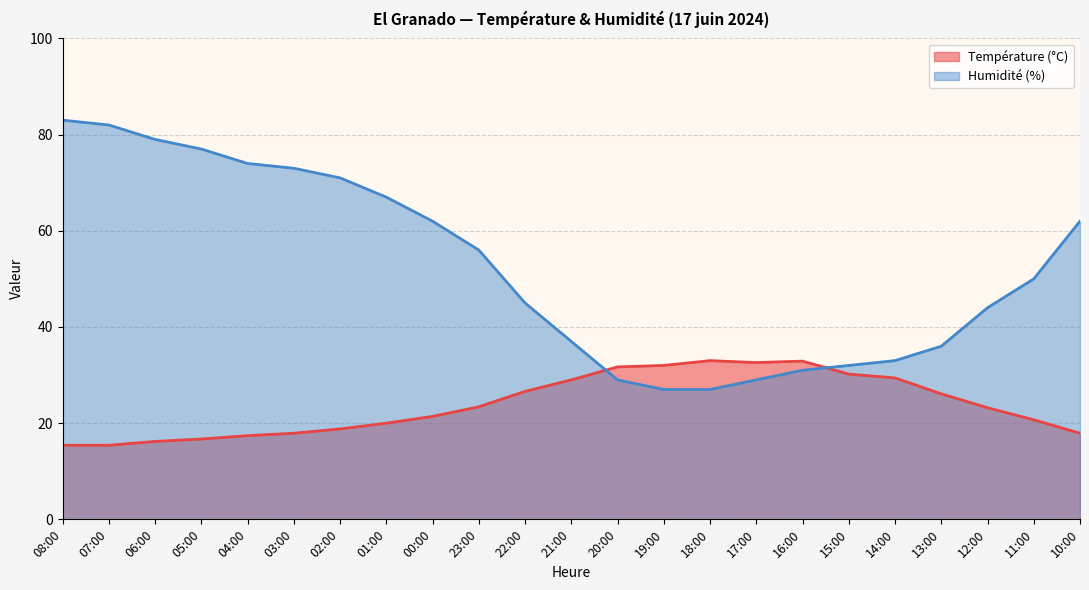

The value of Humidité (%) at 18:00 is 27.0. True or false?

True